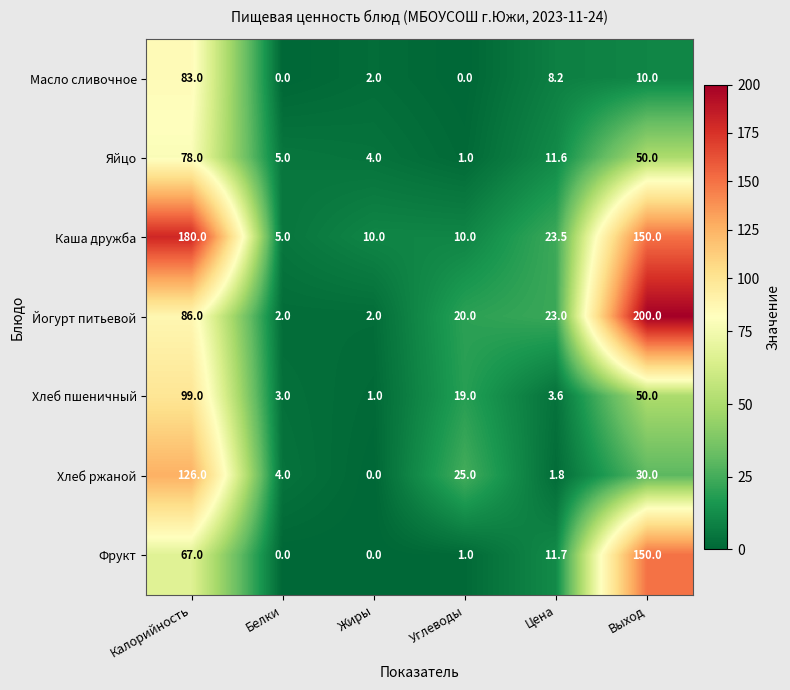

At how many categories does at least one series exceed 81?

2